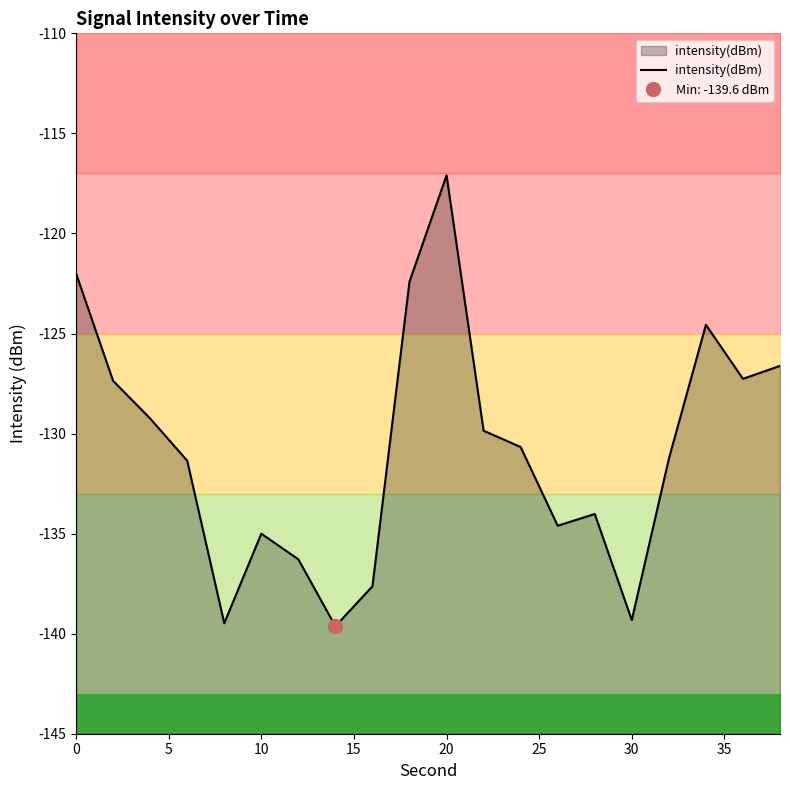

What is the difference between the maximum and minimum values?

22.5